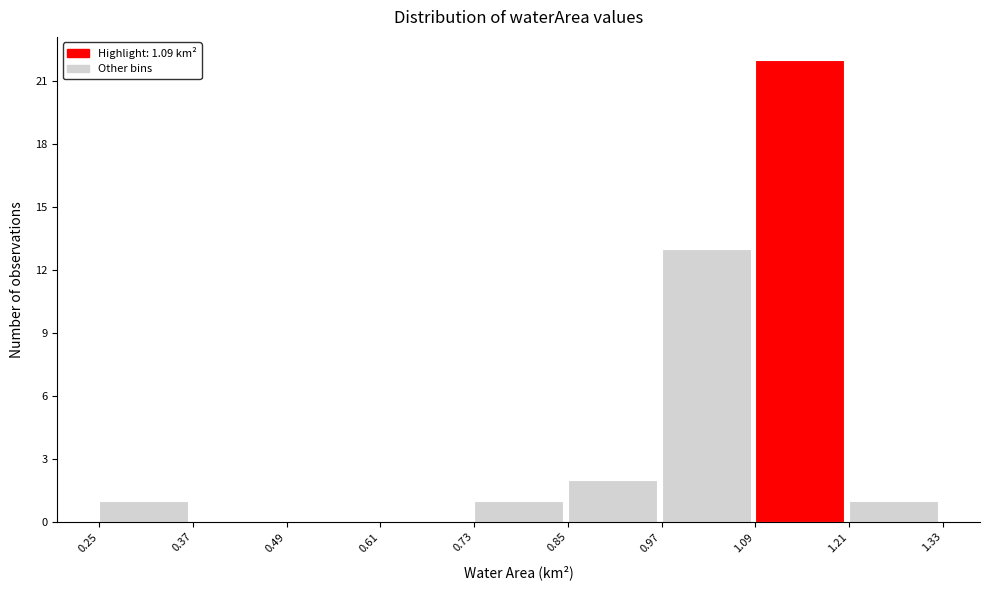

Reading left to right, transcribe this chart: for each bar, give the range it covers on the x-axis and its height. The values are not printed on the chart, so give them approximately, as read against the axis.

0.25 to 0.37: 1
0.37 to 0.49: 0
0.49 to 0.61: 0
0.61 to 0.73: 0
0.73 to 0.85: 1
0.85 to 0.97: 2
0.97 to 1.09: 13
1.09 to 1.21: 22
1.21 to 1.33: 1